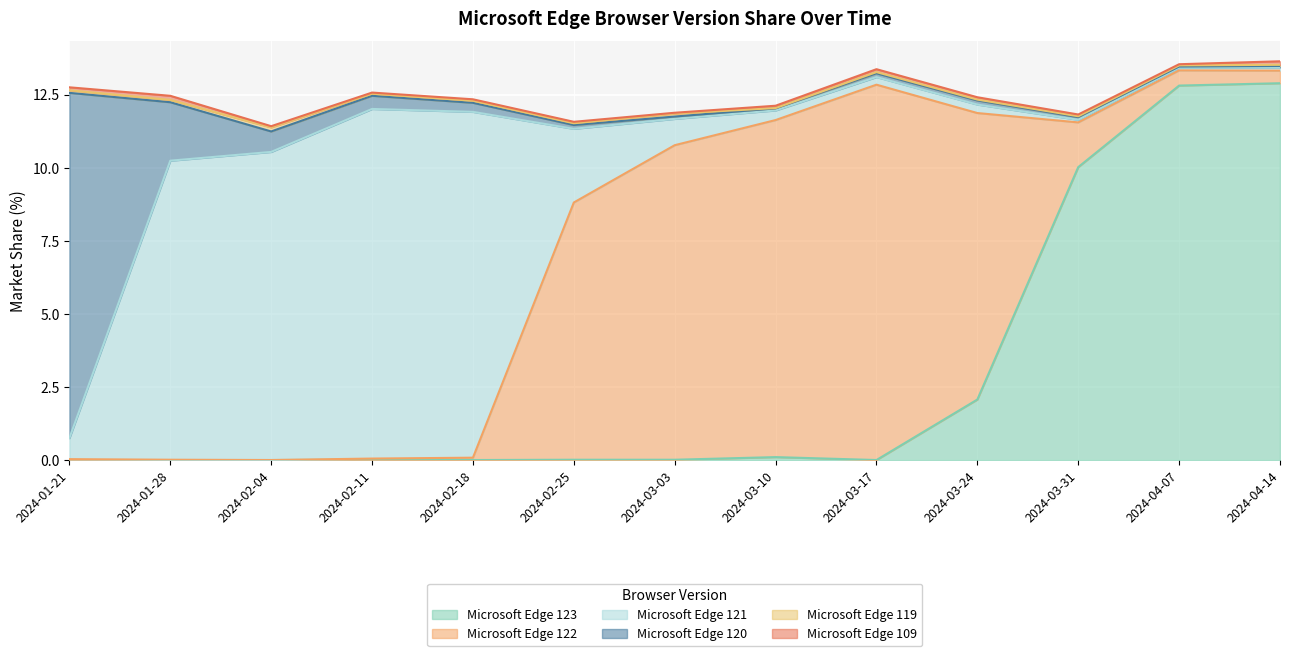

Reading left to right, extract all data points from this chart.

Microsoft Edge 123: 0.0	0.0	0.0	0.0	0.0	0.0	0.0	0.1	0.0	2.1	10.0	12.8	12.9
Microsoft Edge 122: 0.0	0.0	0.0	0.0	0.1	8.8	10.8	11.5	12.8	9.8	1.5	0.5	0.4
Microsoft Edge 121: 0.7	10.2	10.5	12.0	11.8	2.5	0.9	0.3	0.3	0.3	0.1	0.1	0.1
Microsoft Edge 120: 11.8	2.0	0.7	0.5	0.3	0.1	0.1	0.1	0.1	0.1	0.1	0.0	0.1
Microsoft Edge 119: 0.1	0.1	0.1	0.1	0.1	0.1	0.1	0.0	0.0	0.0	0.0	0.0	0.0
Microsoft Edge 109: 0.1	0.1	0.0	0.0	0.1	0.1	0.0	0.1	0.1	0.1	0.1	0.0	0.1